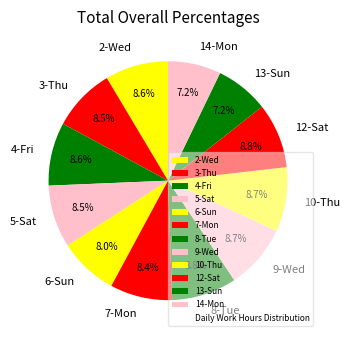

How many segments does this pie chart have?

12